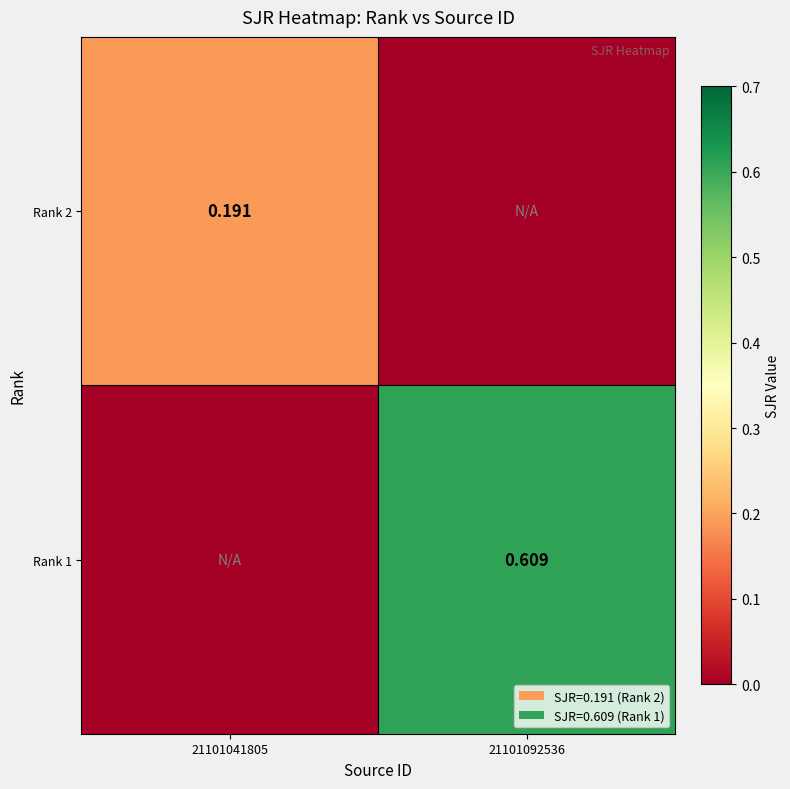

How many series are shown in this chart?

2